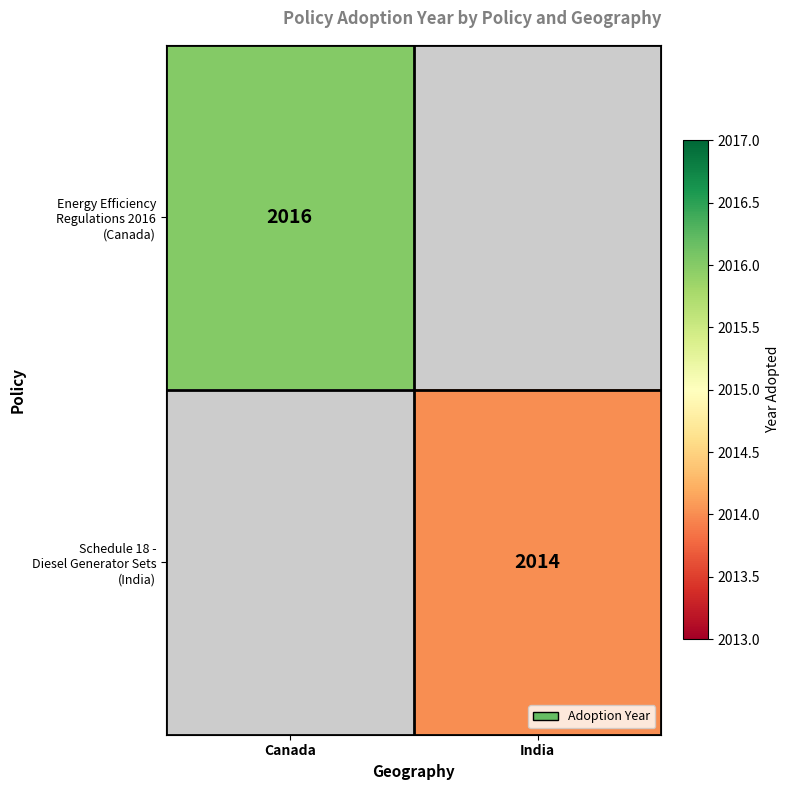

List the series in order of their overall mean, highest first.

Energy Efficiency Regulations 2016 (Canada), Schedule 18 - Diesel Generator Sets (India)